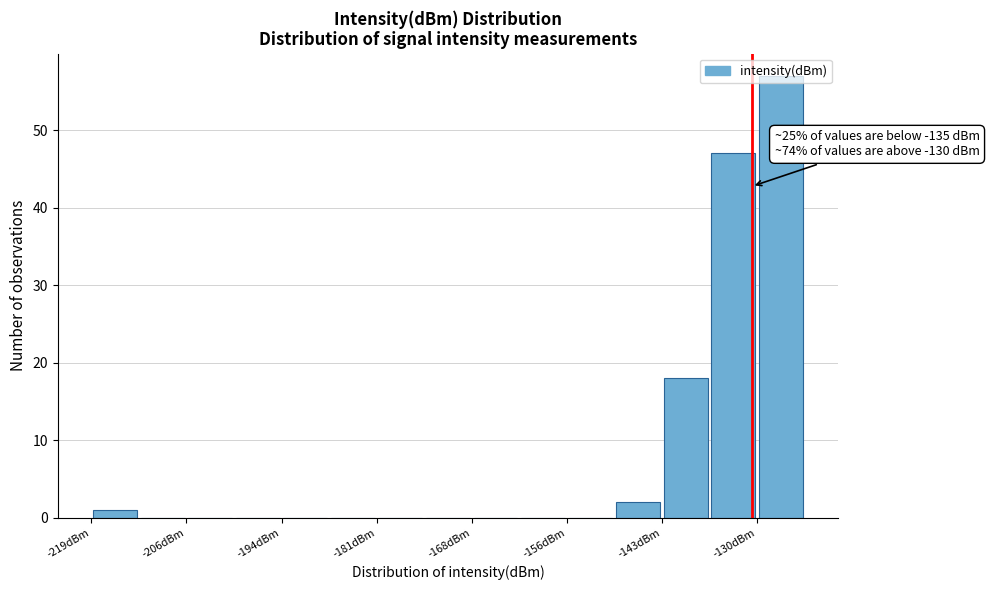

Read against the x-axis, roughly where is the centre of the tallest bar?

-128